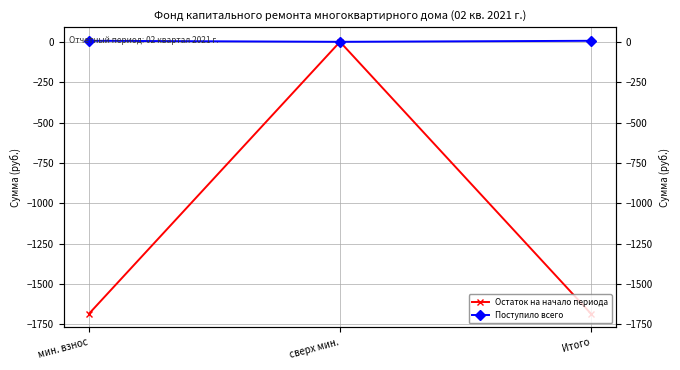

At which category is the sum across all series the highest?

сверх мин.